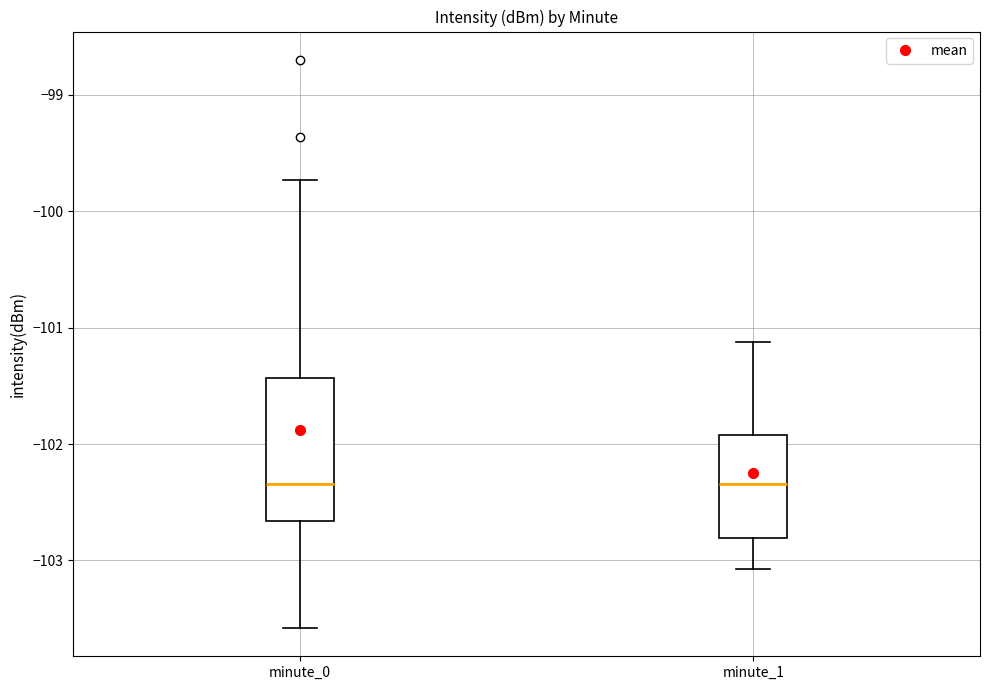

Comparing the boxes themselves (not the whiskers), which one is the tallest?

minute_0